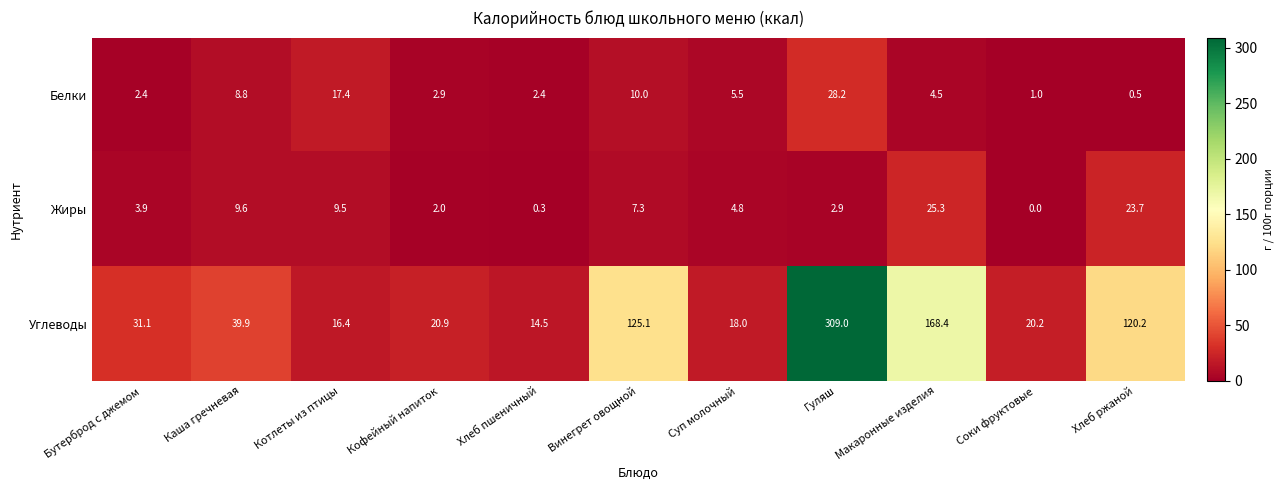

What is the difference between the highest and lowest values at Соки фруктовые?

20.2